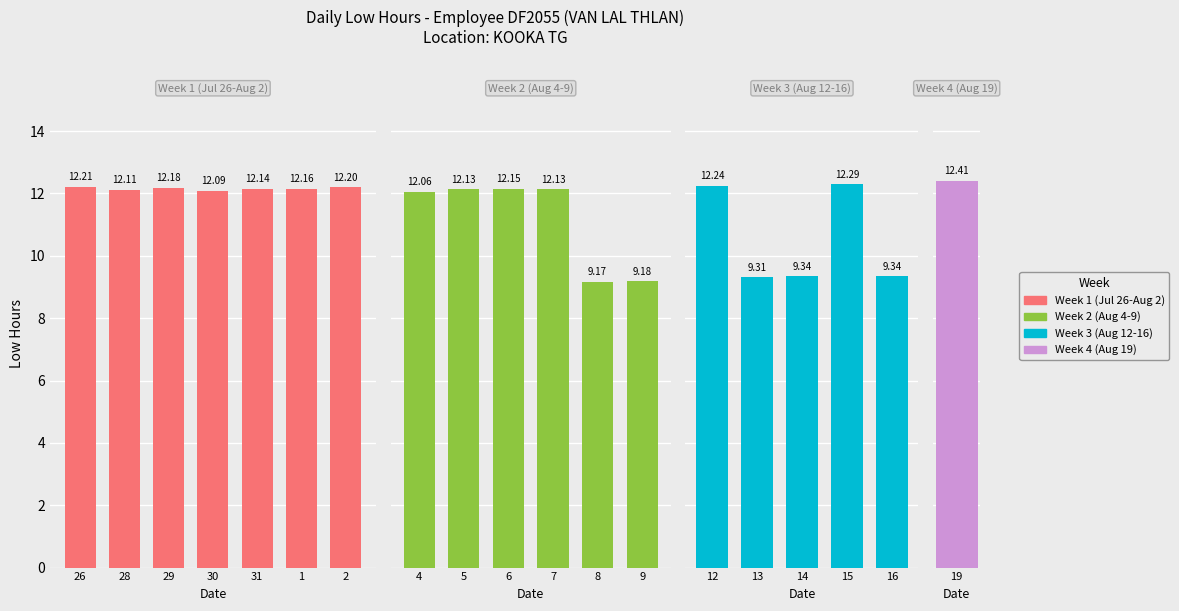

How many data points are less than 12?

5